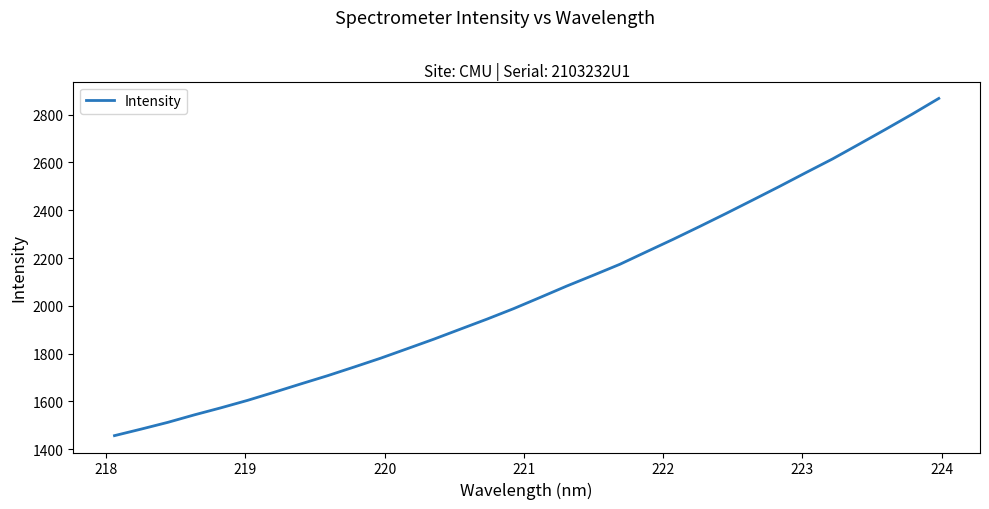

What is the difference between the maximum and minimum values?

1410.9